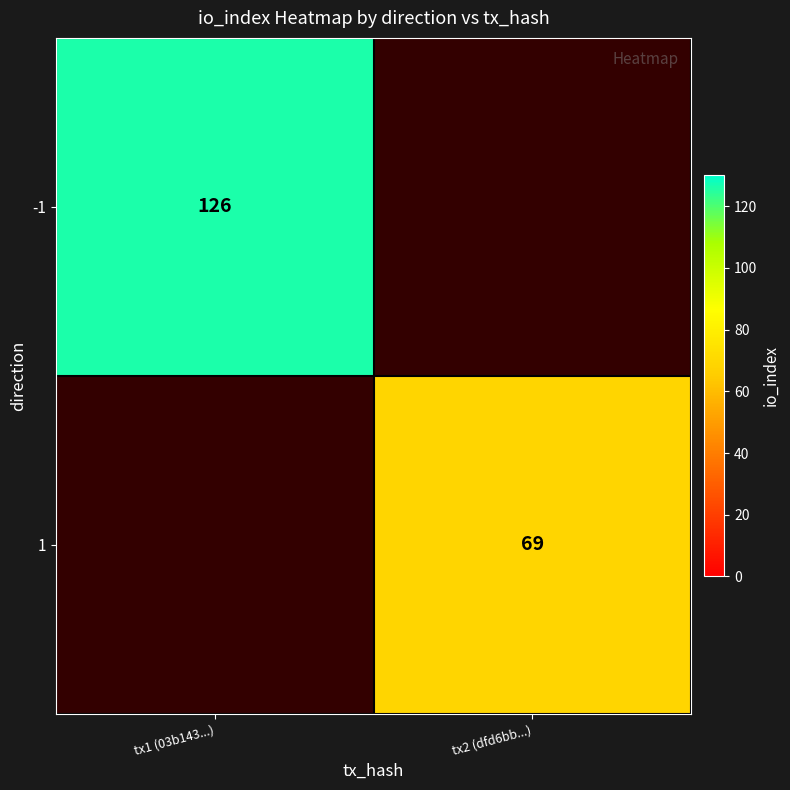

Is it true that -1 equals 176 at tx1 (03b143...)?

False